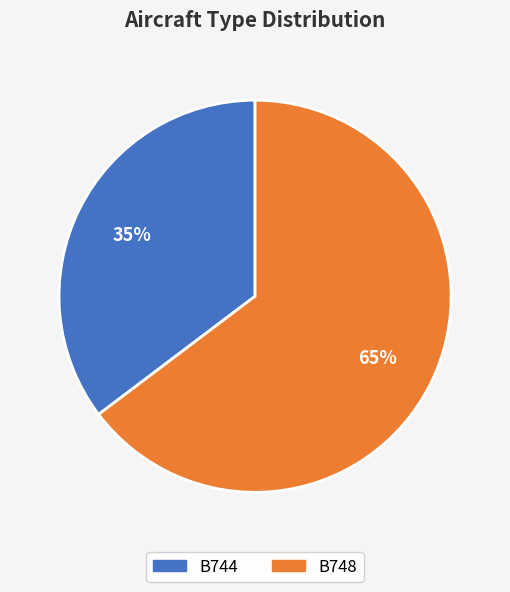

Does any single category account for the majority?

Yes